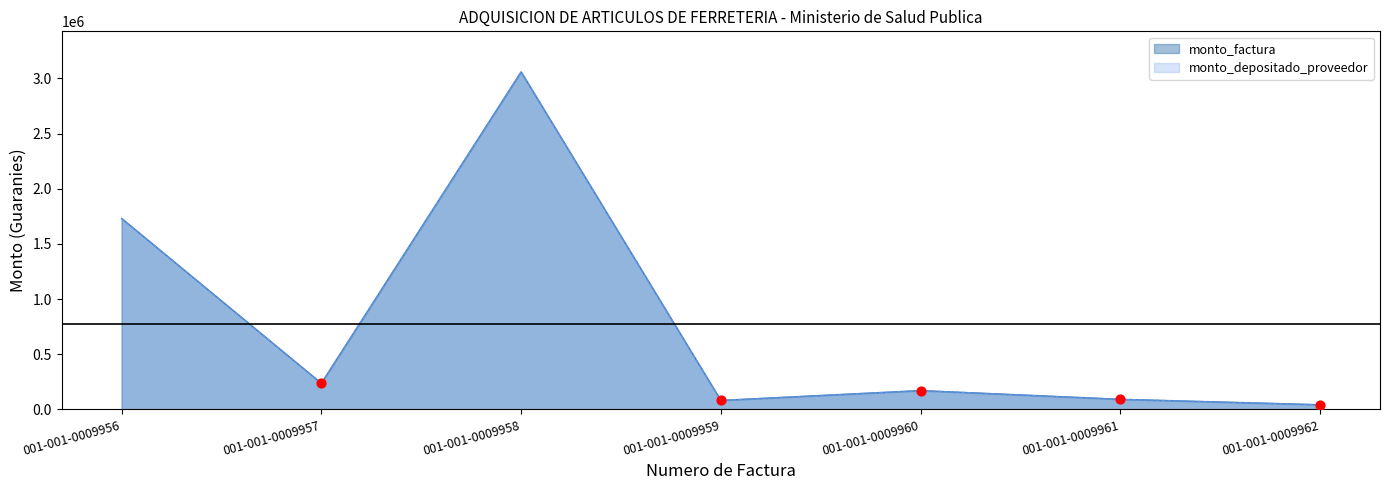

Is the value of monto_depositado_proveedor at 001-001-0009961 greater than the value of monto_factura at 001-001-0009960?

No